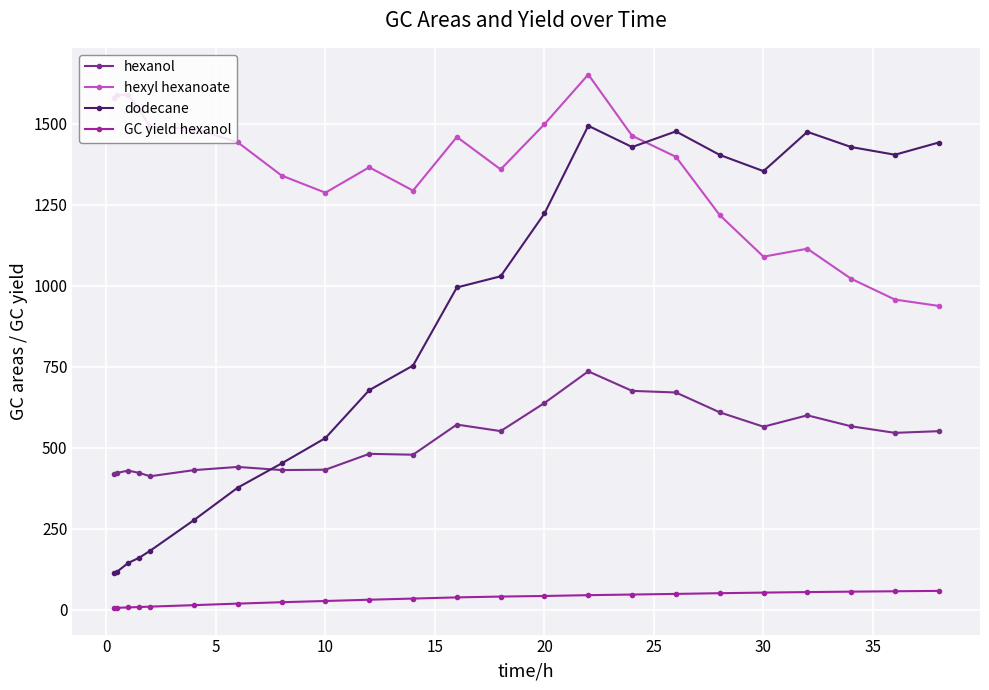

What is the difference between the maximum and minimum values in the hexanol series?

323.5